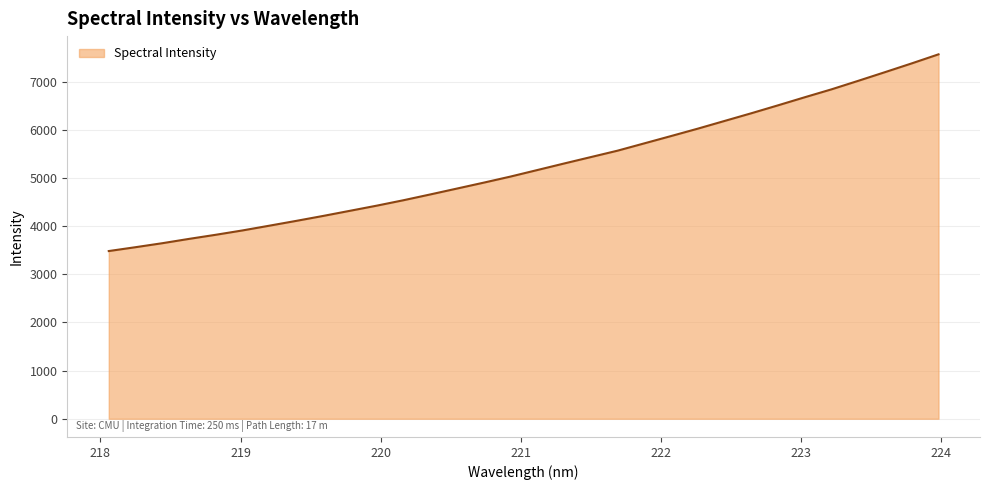

Does the chart display data point markers on the line(s)?

No